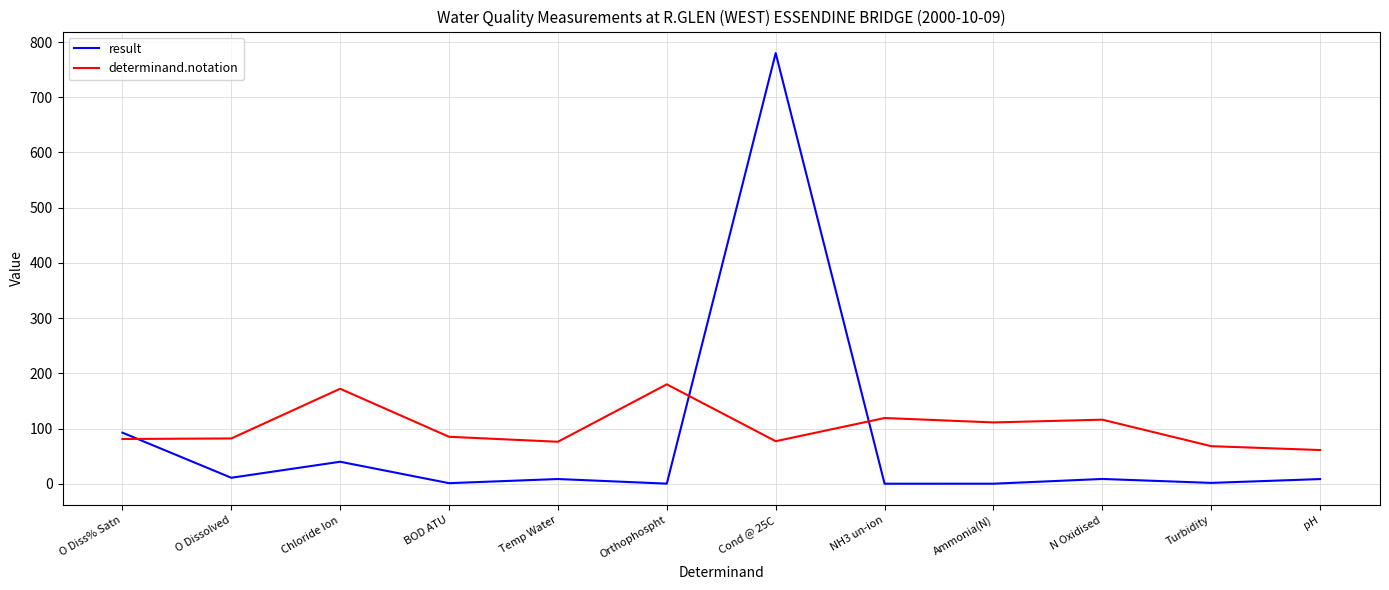

What is the sum of the determinand.notation values at BOD ATU and N Oxidised?

201.0